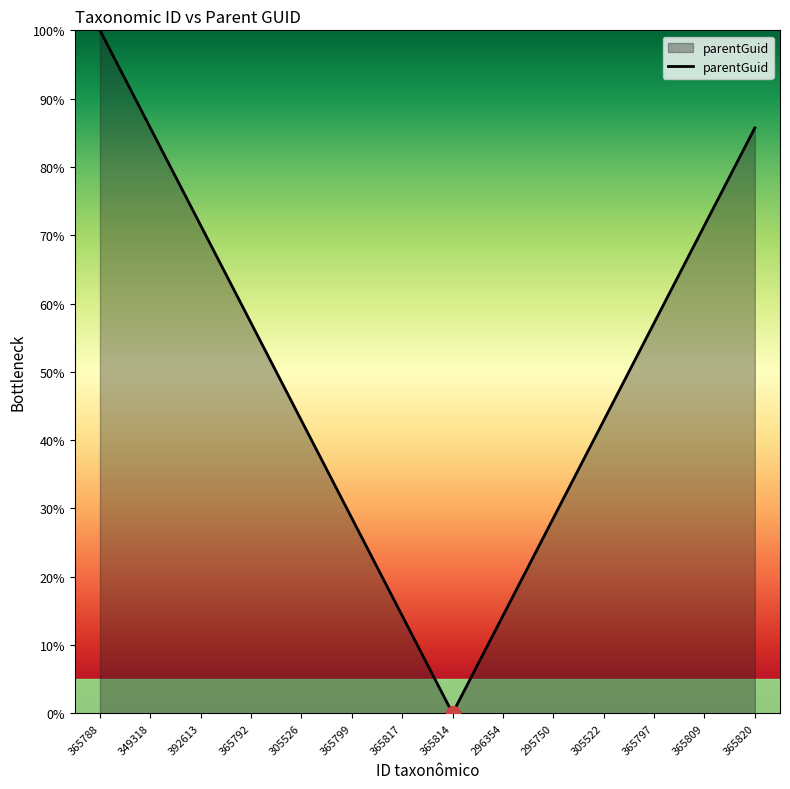

How many lines are shown in the chart?

1